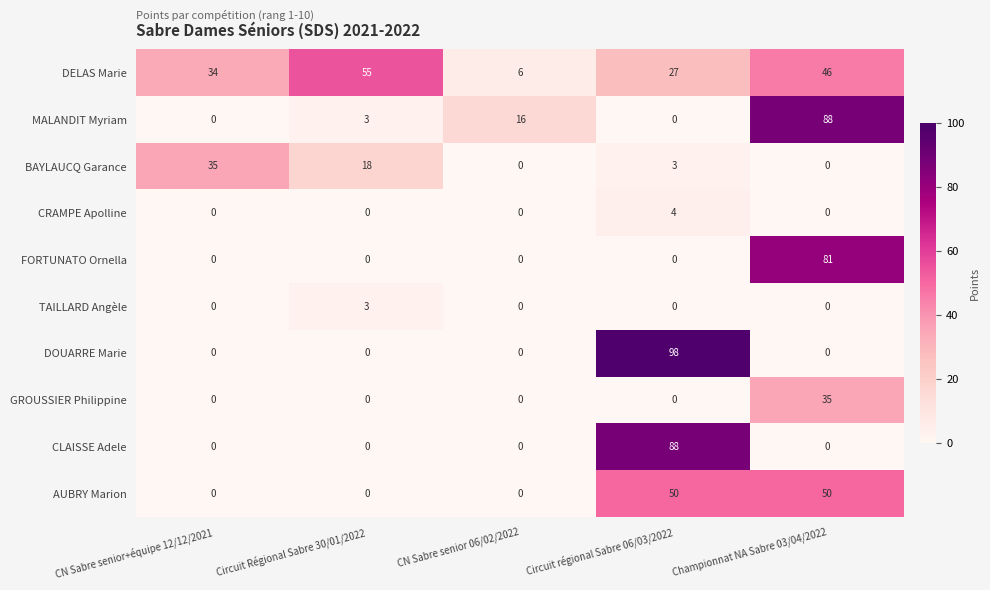

Which series has the largest total across all categories?

DELAS Marie